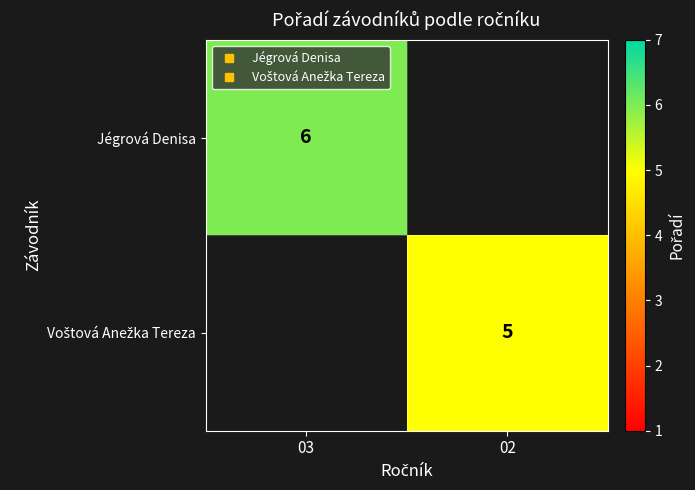

The Jégrová Denisa series shows 6.0 at 03. True or false?

True